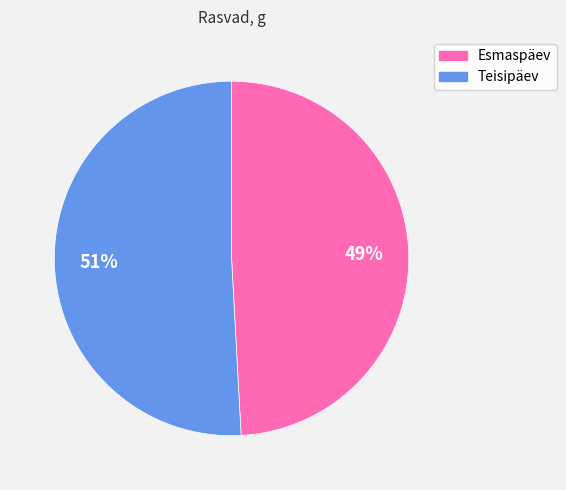

To the nearest percent, what is the combined percentage of Teisipäev and Esmaspäev?

100%